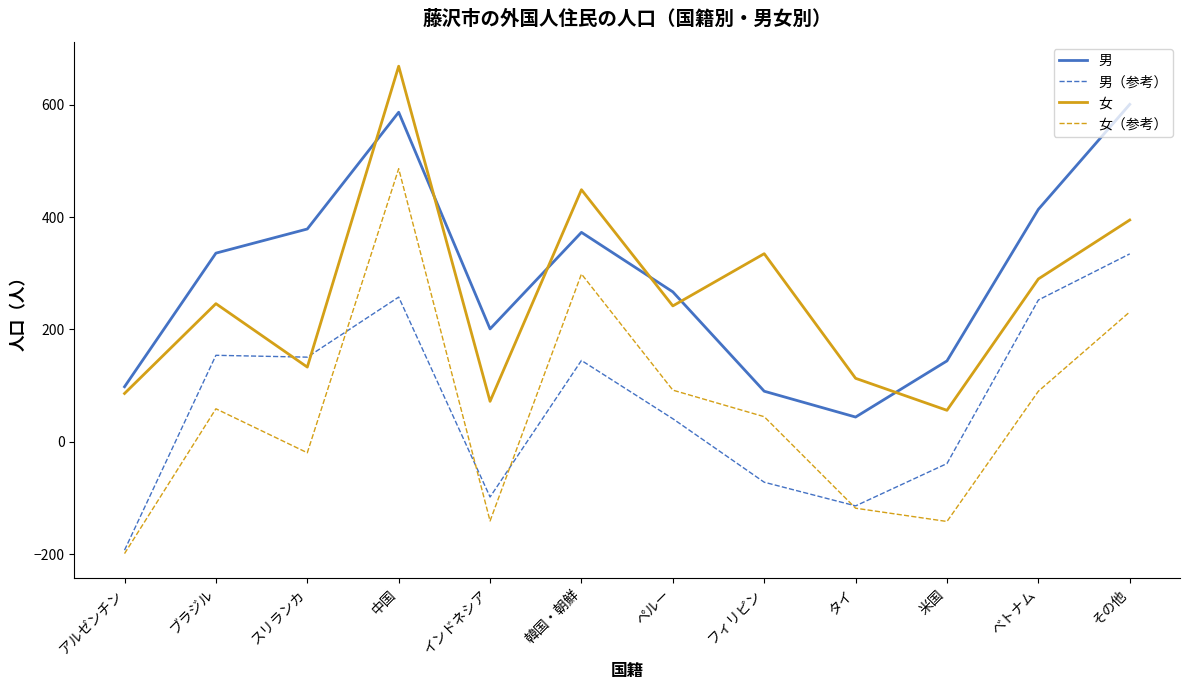

How many data points in 女（参考） are above 58?

6